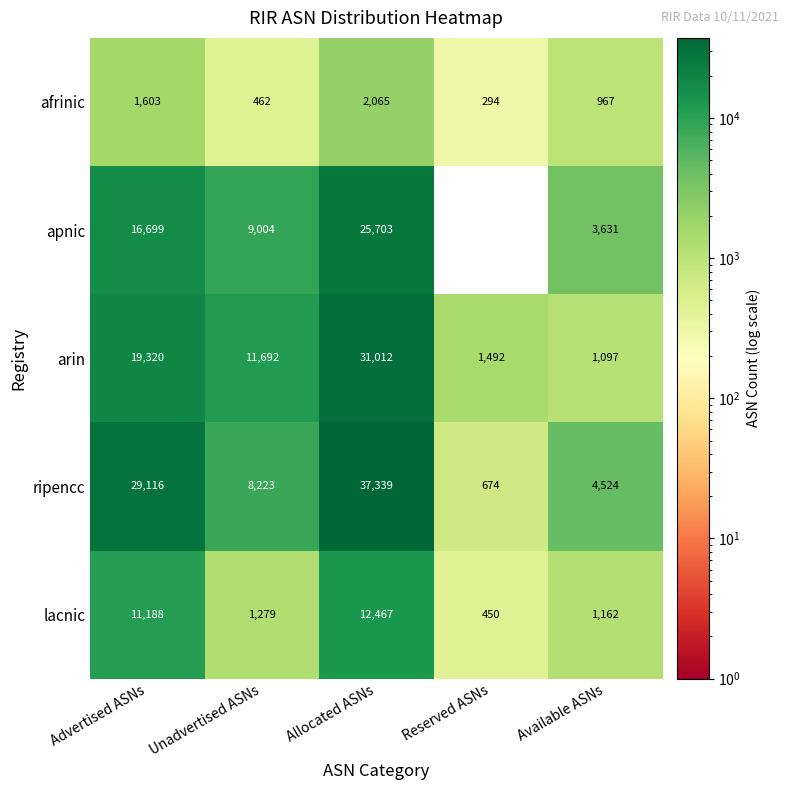

Count the ripencc values in the range 4524 to 29116.

3